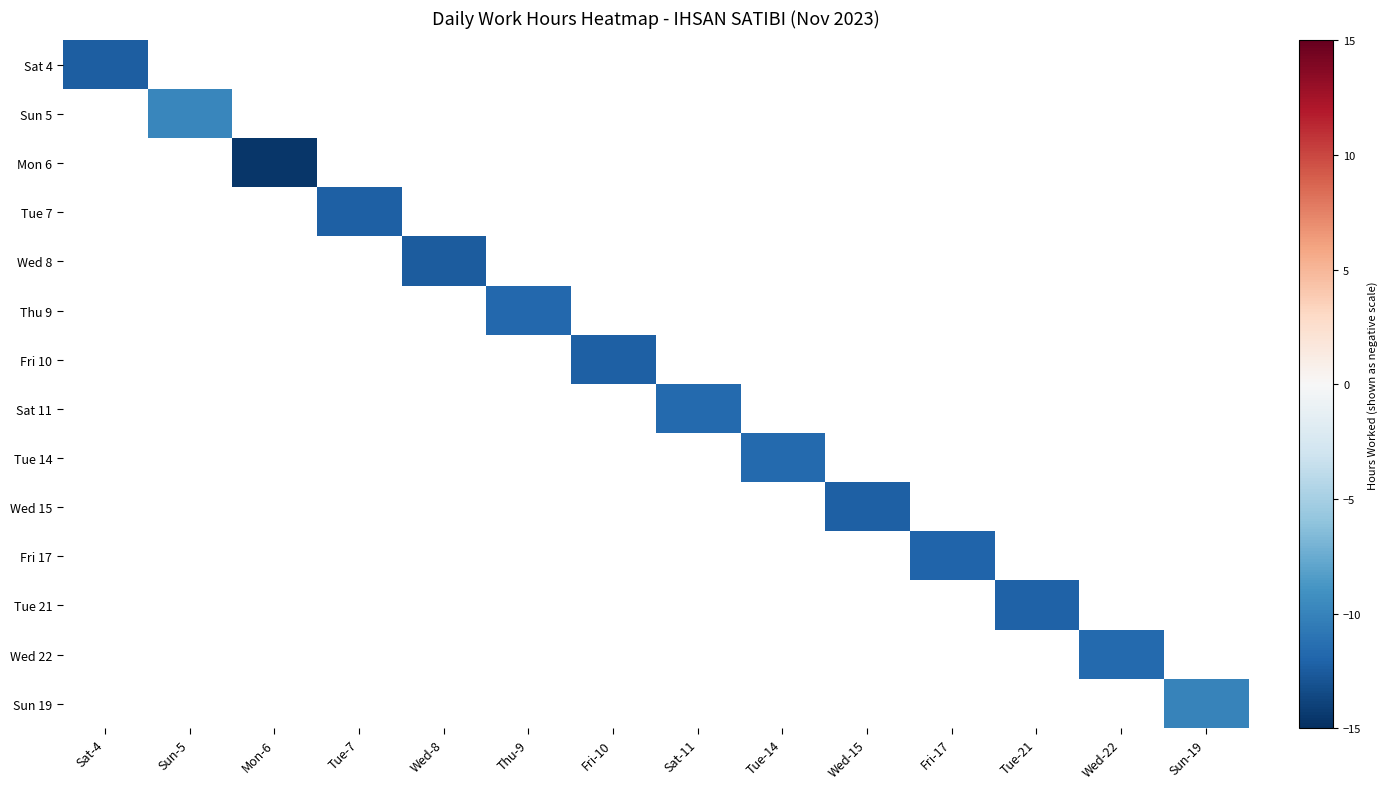

Is it true that Wed 8 equals -12.5 at Wed-8?

True